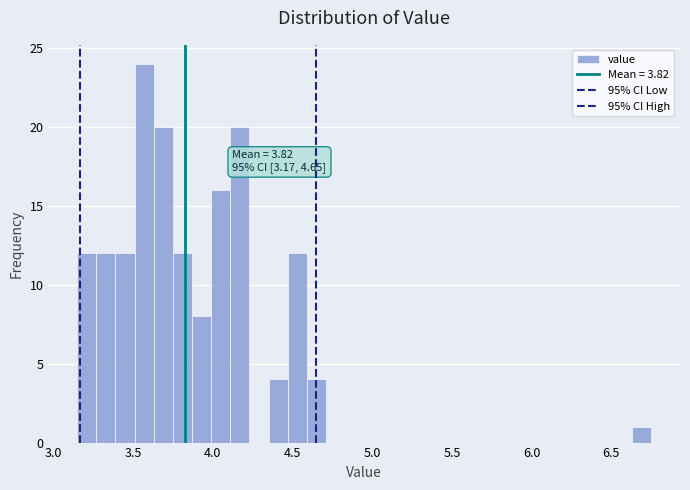

Read against the x-axis, roughly where is the centre of the tallest bar?

3.55